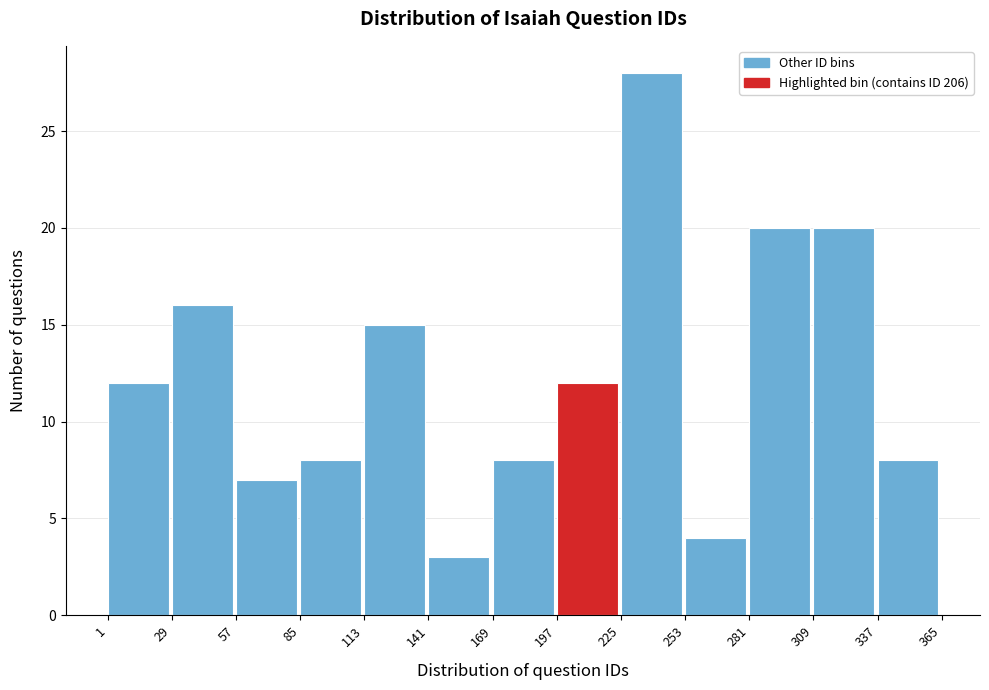

Reading left to right, list every bar in this chart as the range it spans on the x-axis followed by its height. The values are not printed on the chart, so give them approximately, as read against the axis.

1 to 29: 12
29 to 57: 16
57 to 85: 7
85 to 113: 8
113 to 141: 15
141 to 169: 3
169 to 197: 8
197 to 225: 12
225 to 253: 28
253 to 281: 4
281 to 309: 20
309 to 337: 20
337 to 365: 8